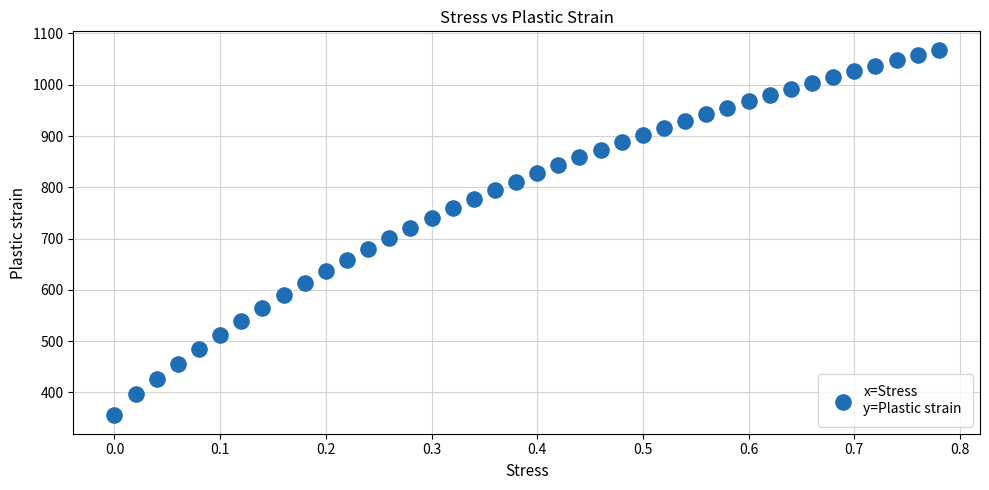

What is the range of Y values (max minus min)?

713.5